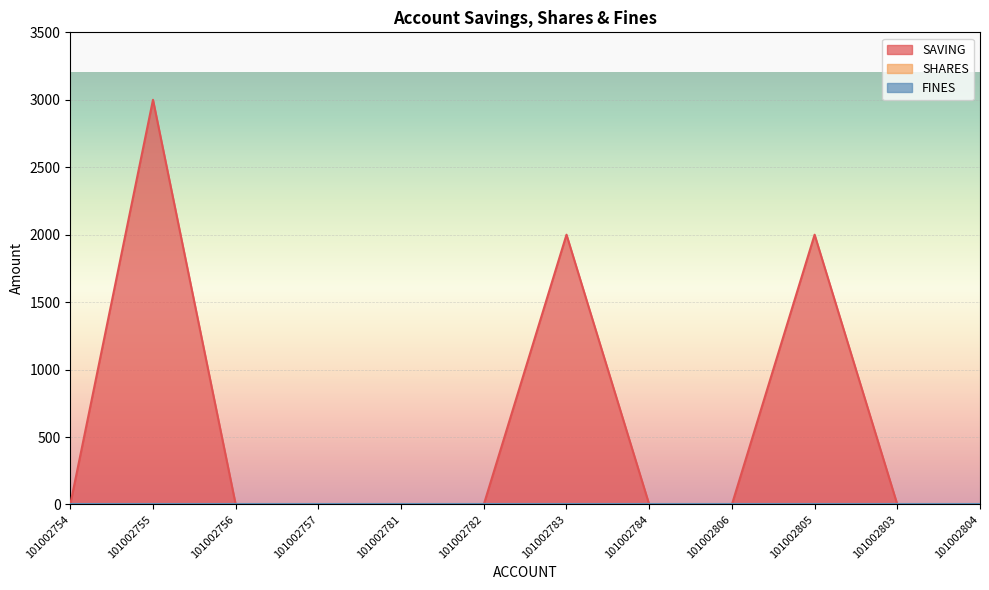

Which series has the widest spread of values?

SAVING